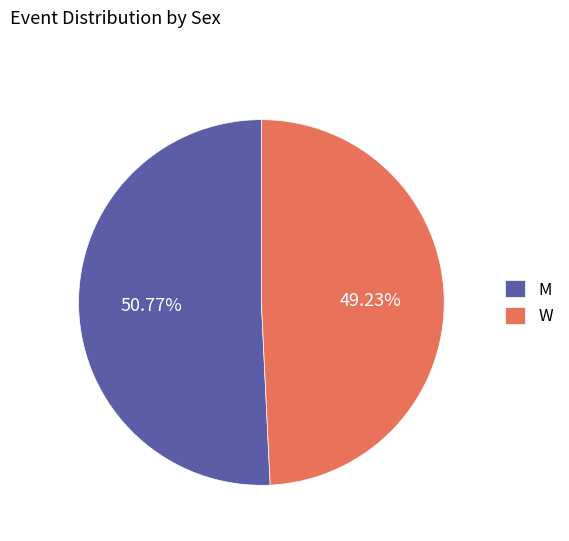

Is there any slice that represents more than half of the pie?

Yes